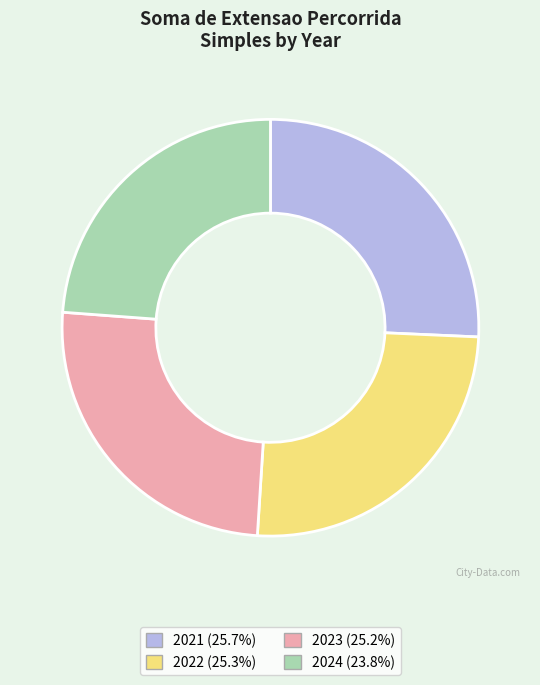

Combined, do 2023 and 2021 account for over 50%?

Yes